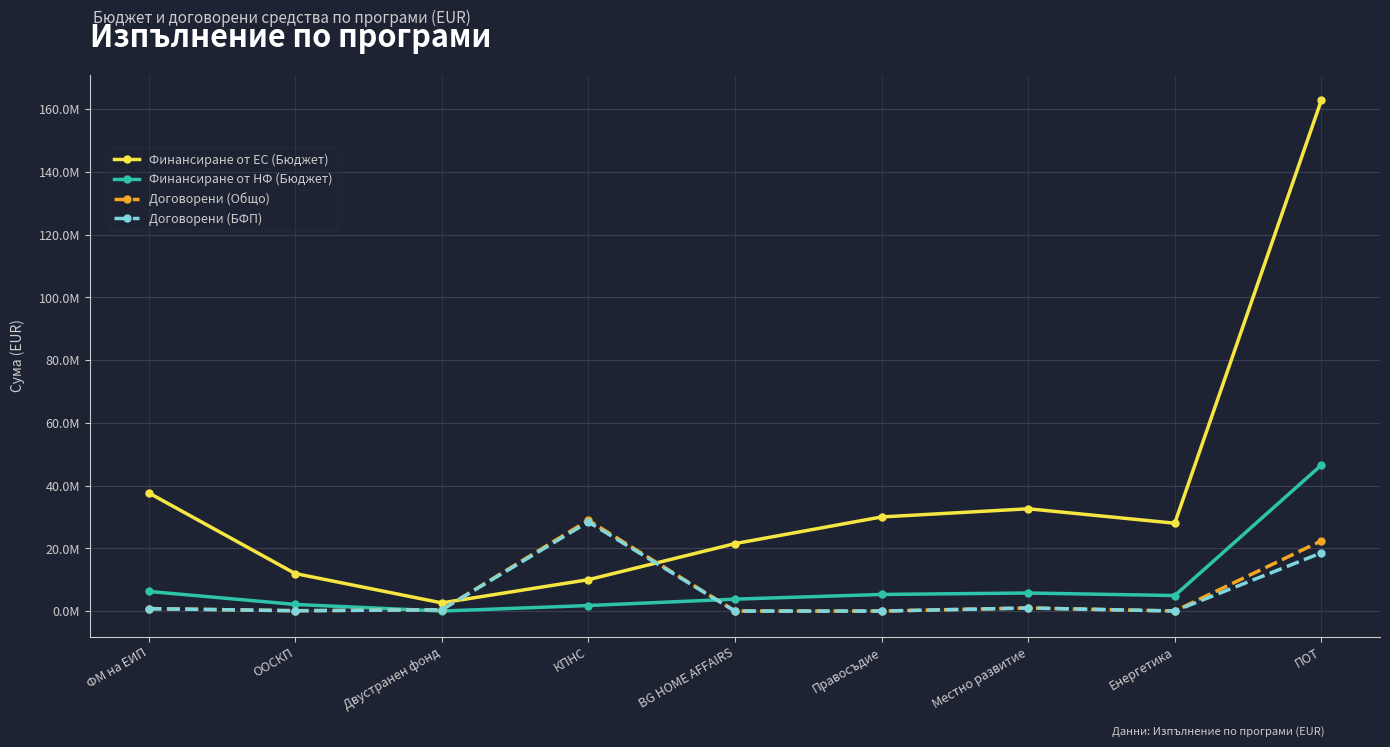

What is the sum of all Договорени (Общо) values?

53603629.2